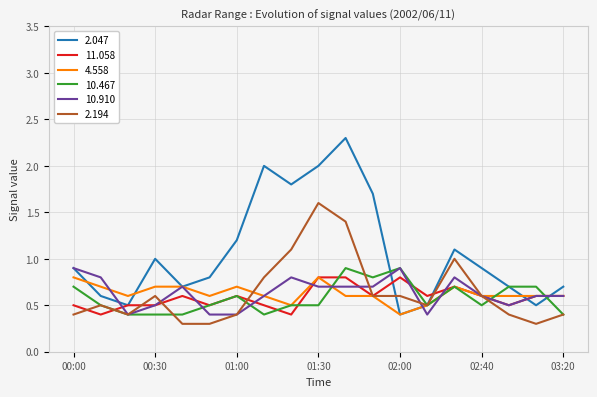

What is the maximum value shown in the chart?

2.3